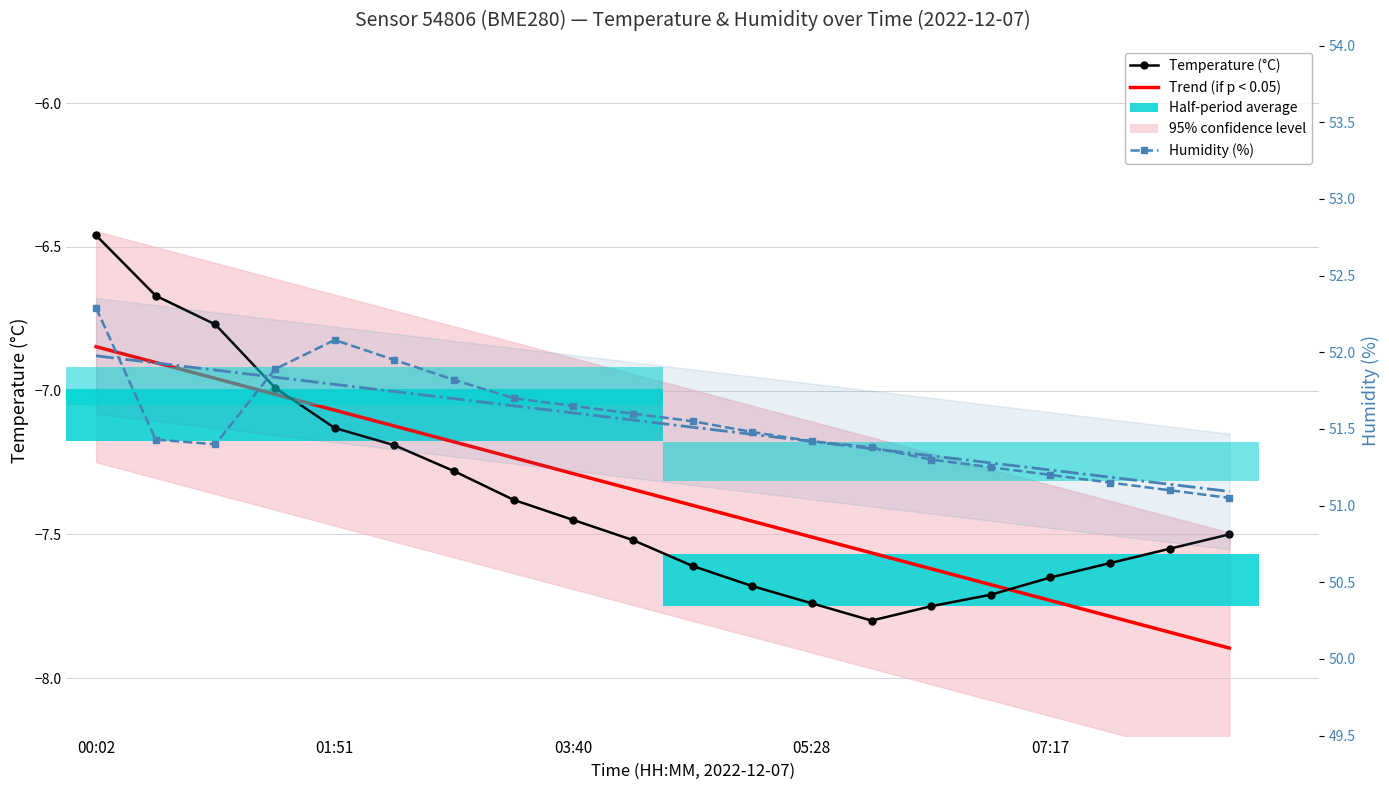

Read the humidity value at 01:23.

51.9